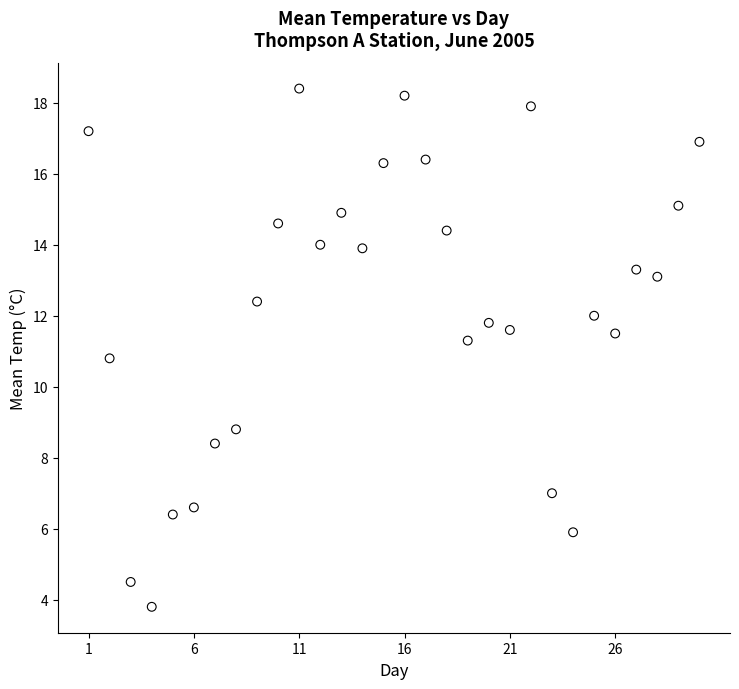

What is the range of Y values (max minus min)?

14.6